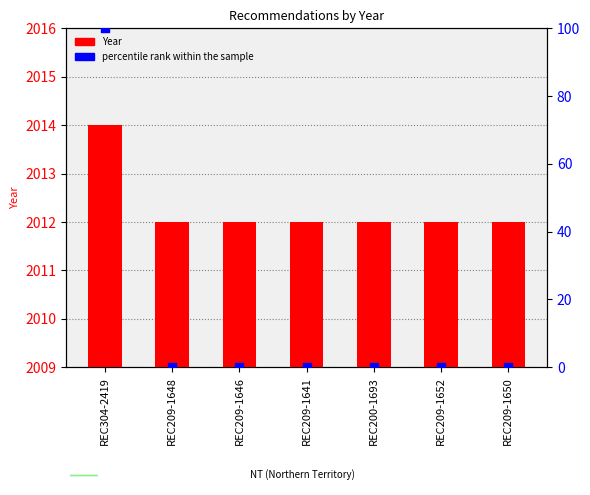

At how many categories does at least one series exceed 658?

7